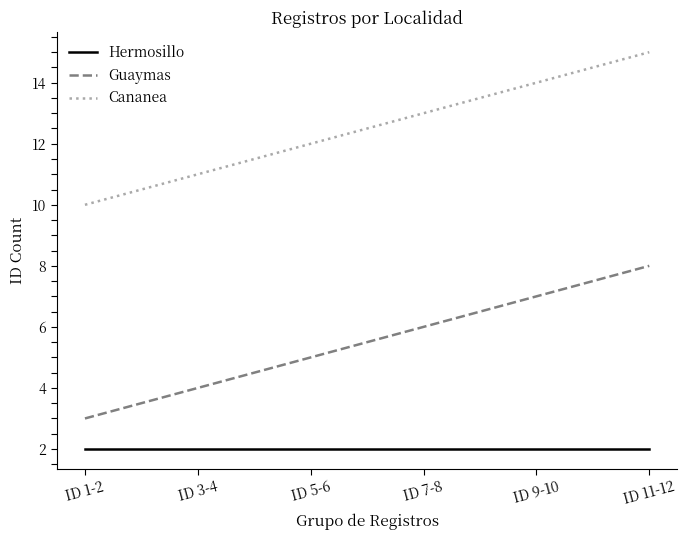

What position from the right is ID 1-2?

6